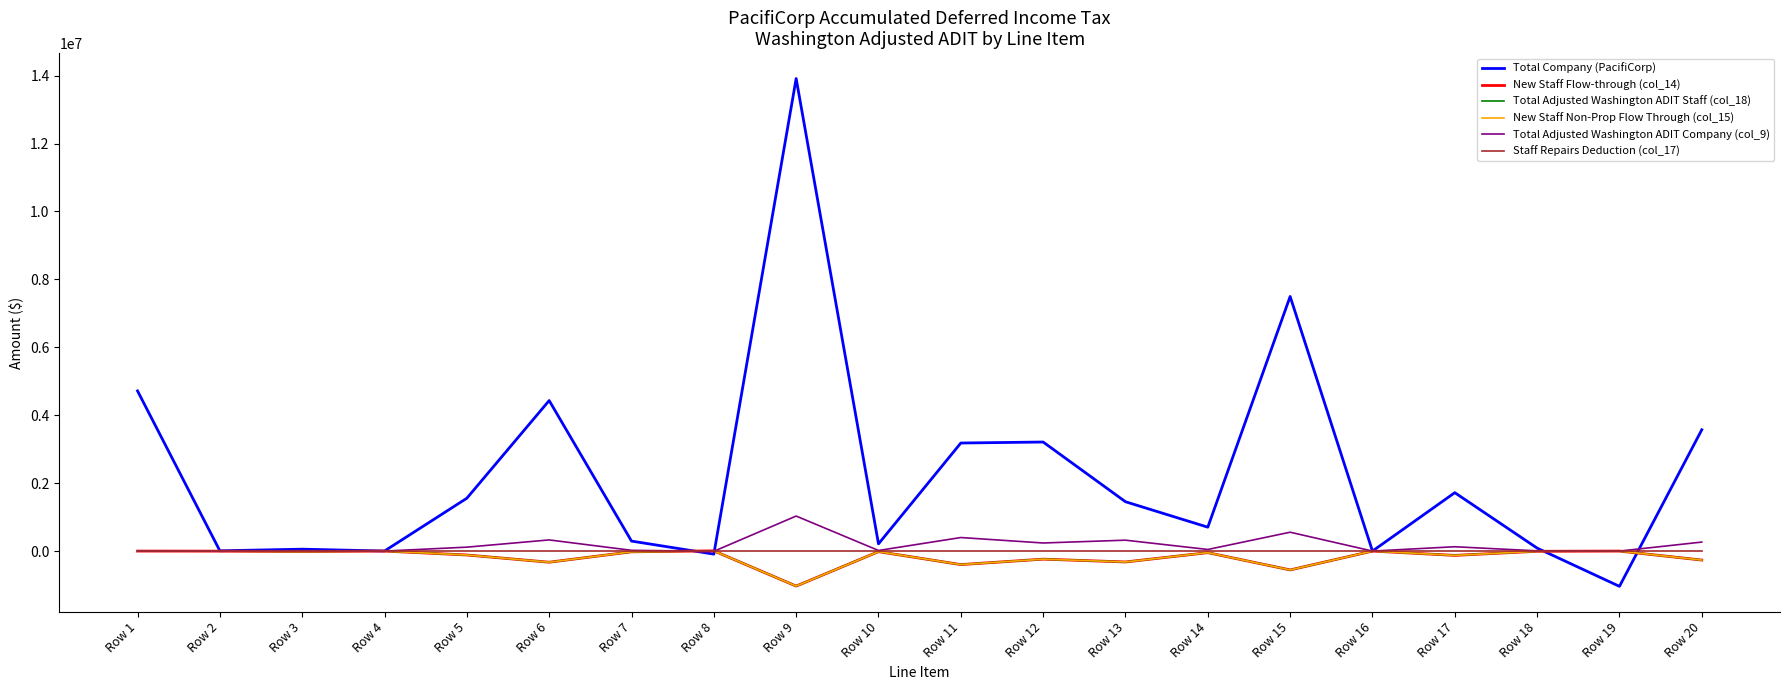

At which category does New Staff Flow-through (col_14) reach its first local peak?

Row 4